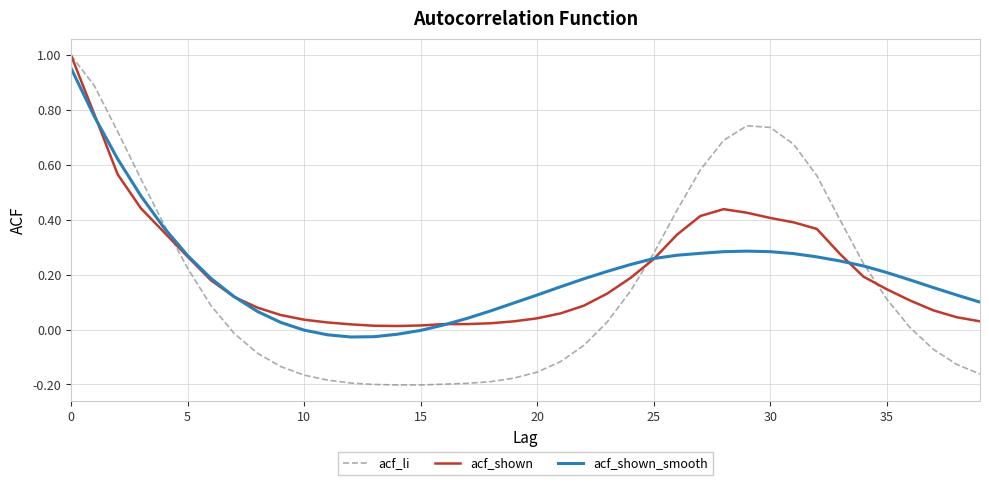

Which series has the widest spread of values?

acf_li